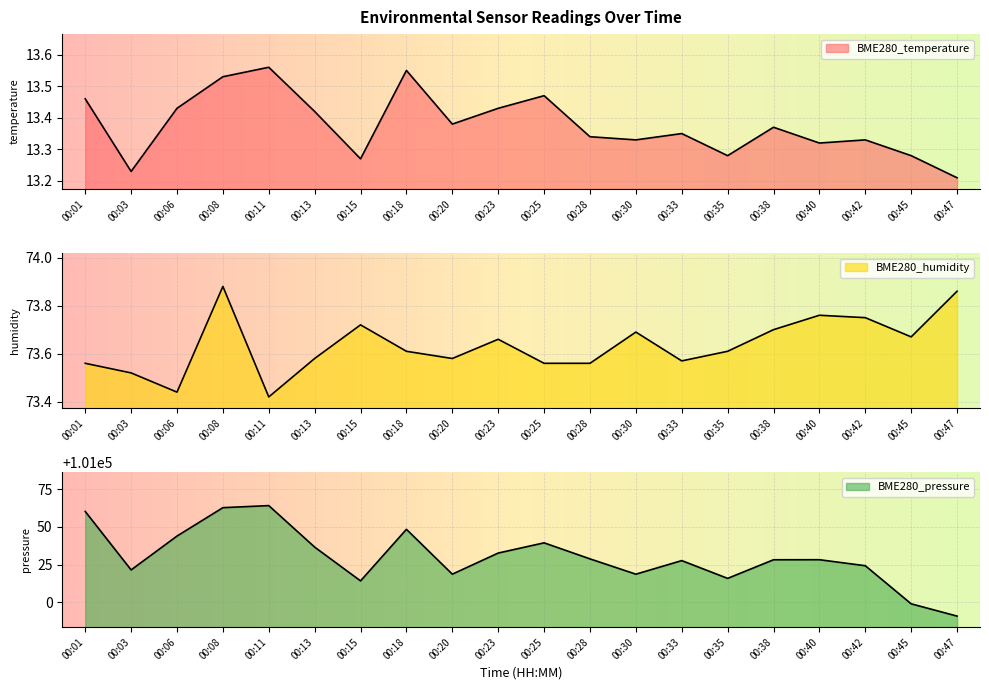

What are all the series names shown in the legend?

BME280_temperature, BME280_humidity, BME280_pressure